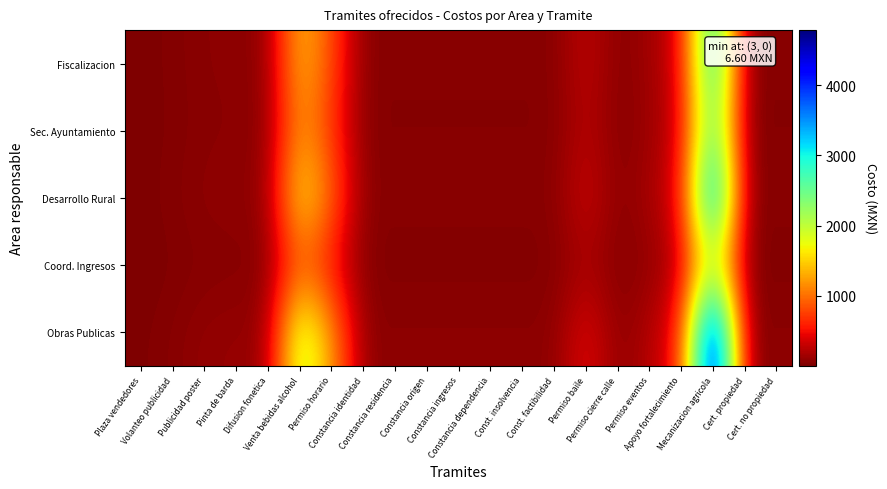

At which category is the sum across all series the highest?

Mecanizacion agricola